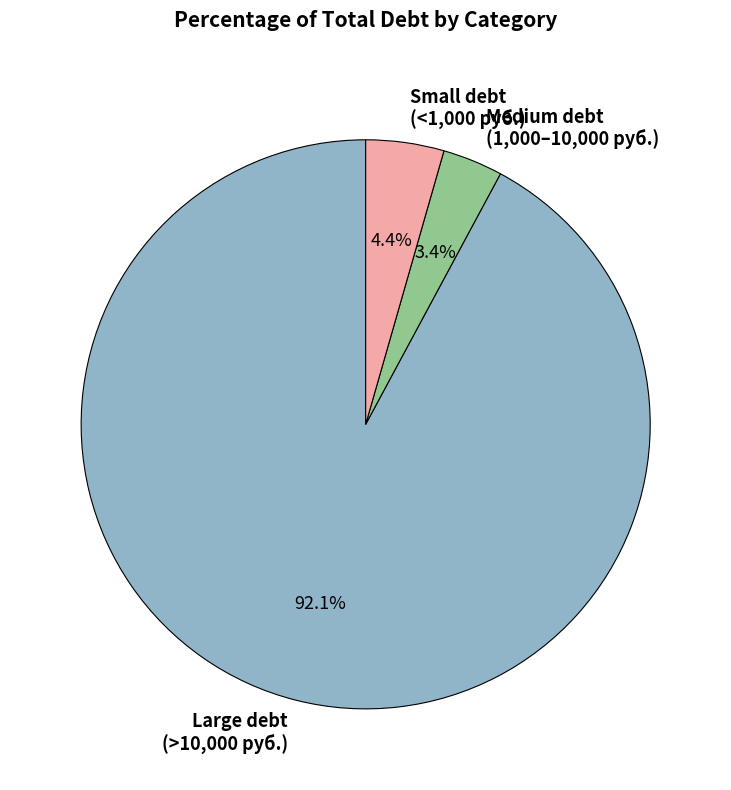

Between Small debt (<1,000 руб.) and Large debt (>10,000 руб.), which is larger?

Large debt (>10,000 руб.)